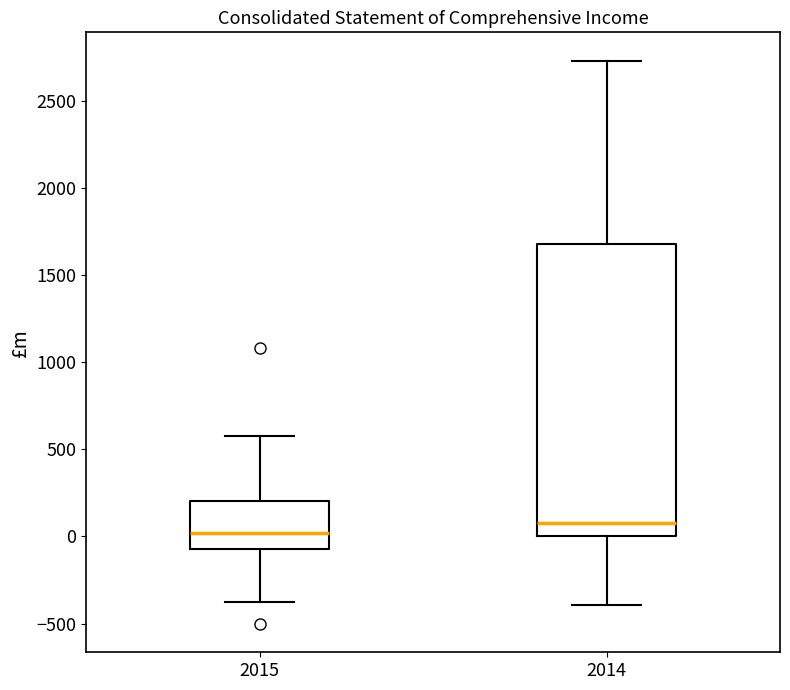

Where does the lower whisker of the box at x = 2015 end on the y-axis? The values are not printed on the chart, so give them approximately, as read against the axis.

-400